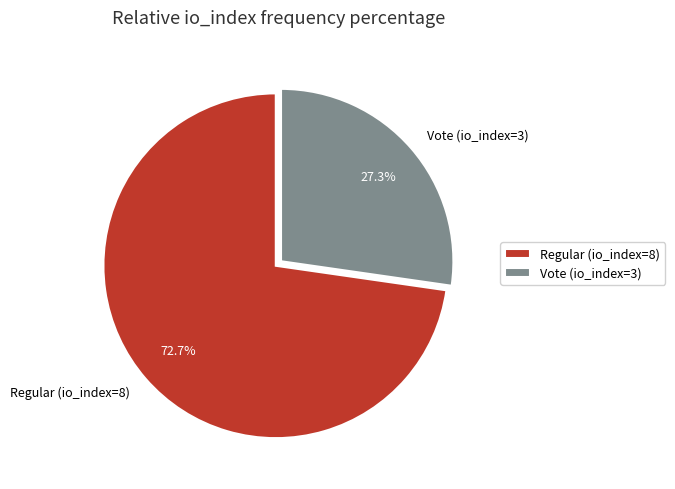

Does Regular (io_index=8) account for over 50% of the chart?

Yes